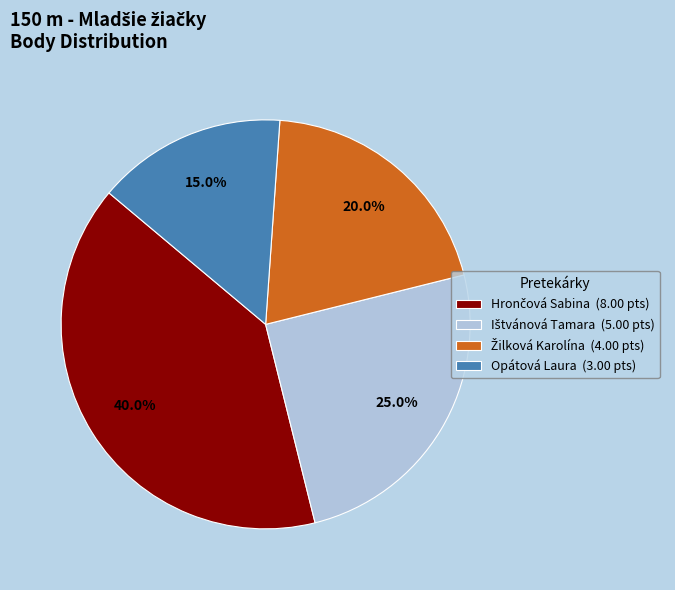

How much of the chart is everything except Opátová Laura (3.00 pts)?

85.0%